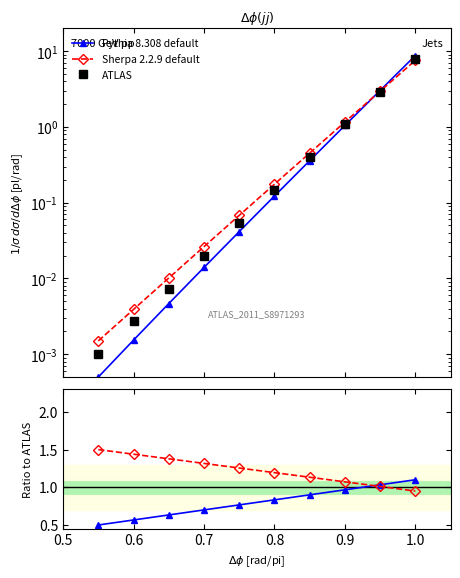

Is it true that Pythia 8.308 default equals 0.3 at 8?

False